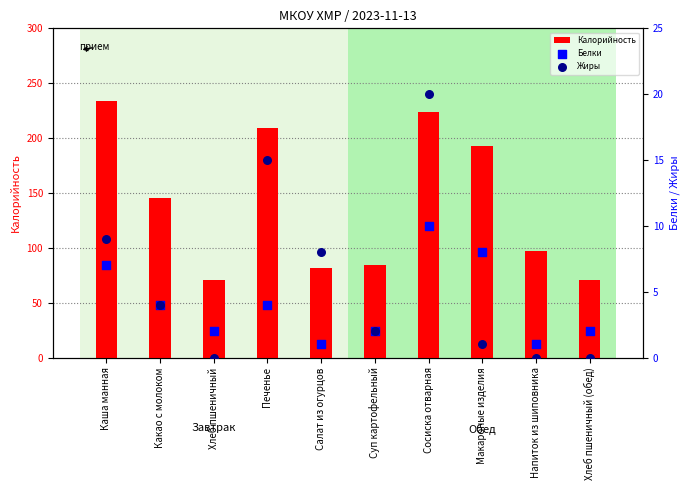

Is the value of Жиры at Салат из огурцов greater than the value of Калорийность at Макароные изделия?

No